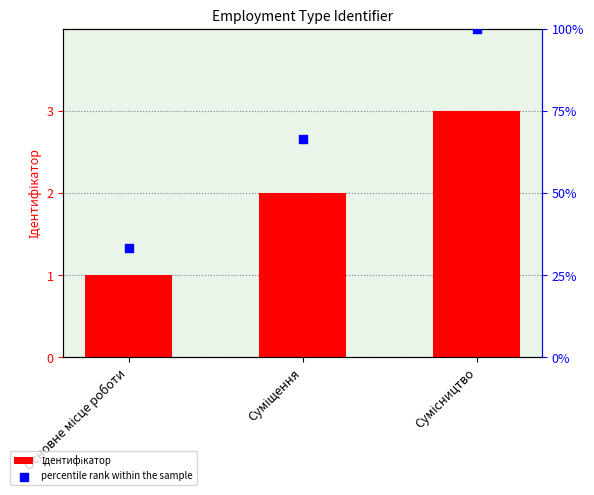

Which series reaches the minimum Y coordinate?

Ідентифікатор